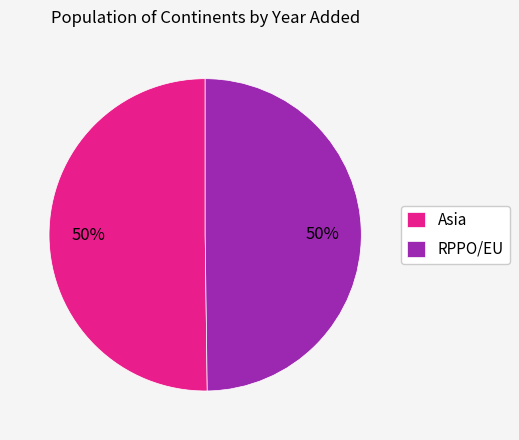

True or false: Asia accounts for 50% of the total.

True